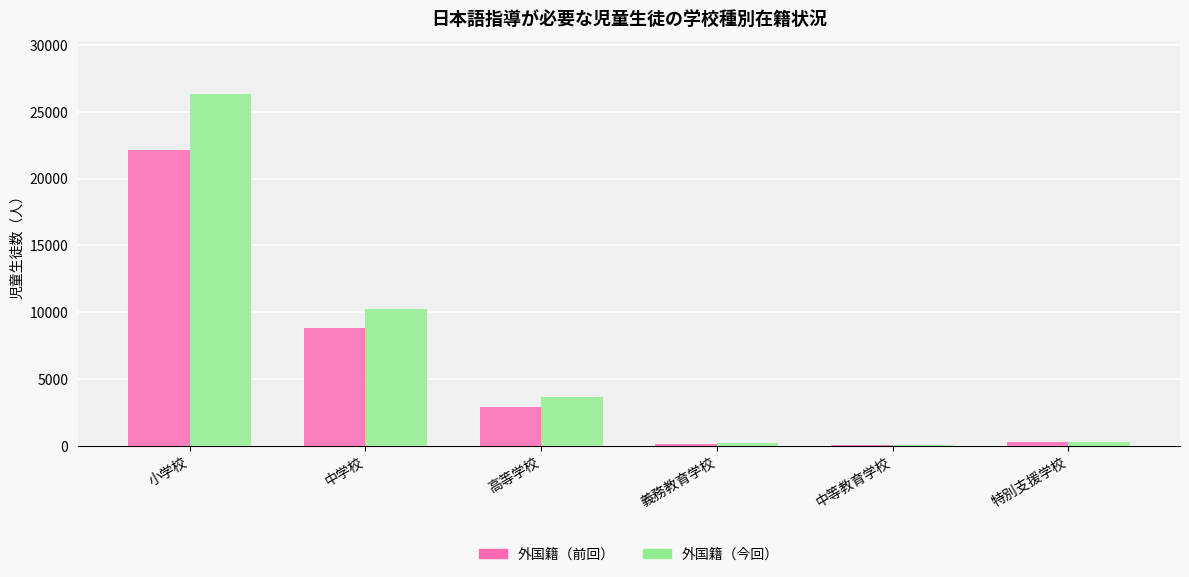

Between 高等学校 and 義務教育学校, which series saw the biggest shift?

外国籍（今回）